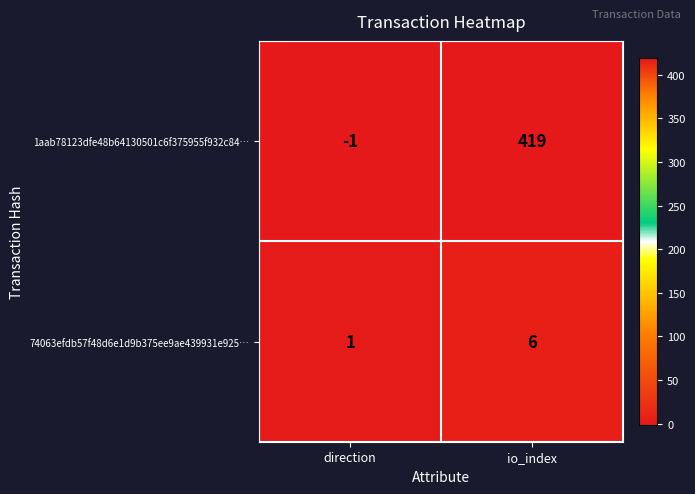

Which series has the largest total across all categories?

1aab78123dfe48b64130501c6f375955f932c84…